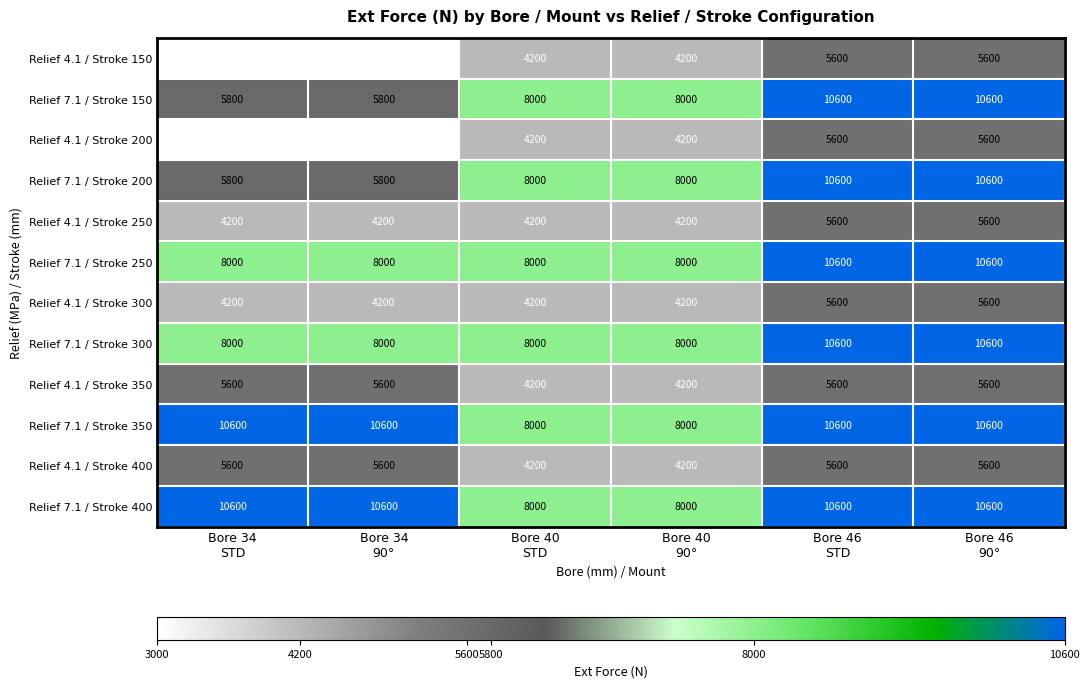

At how many categories does at least one series exceed 5947?

6